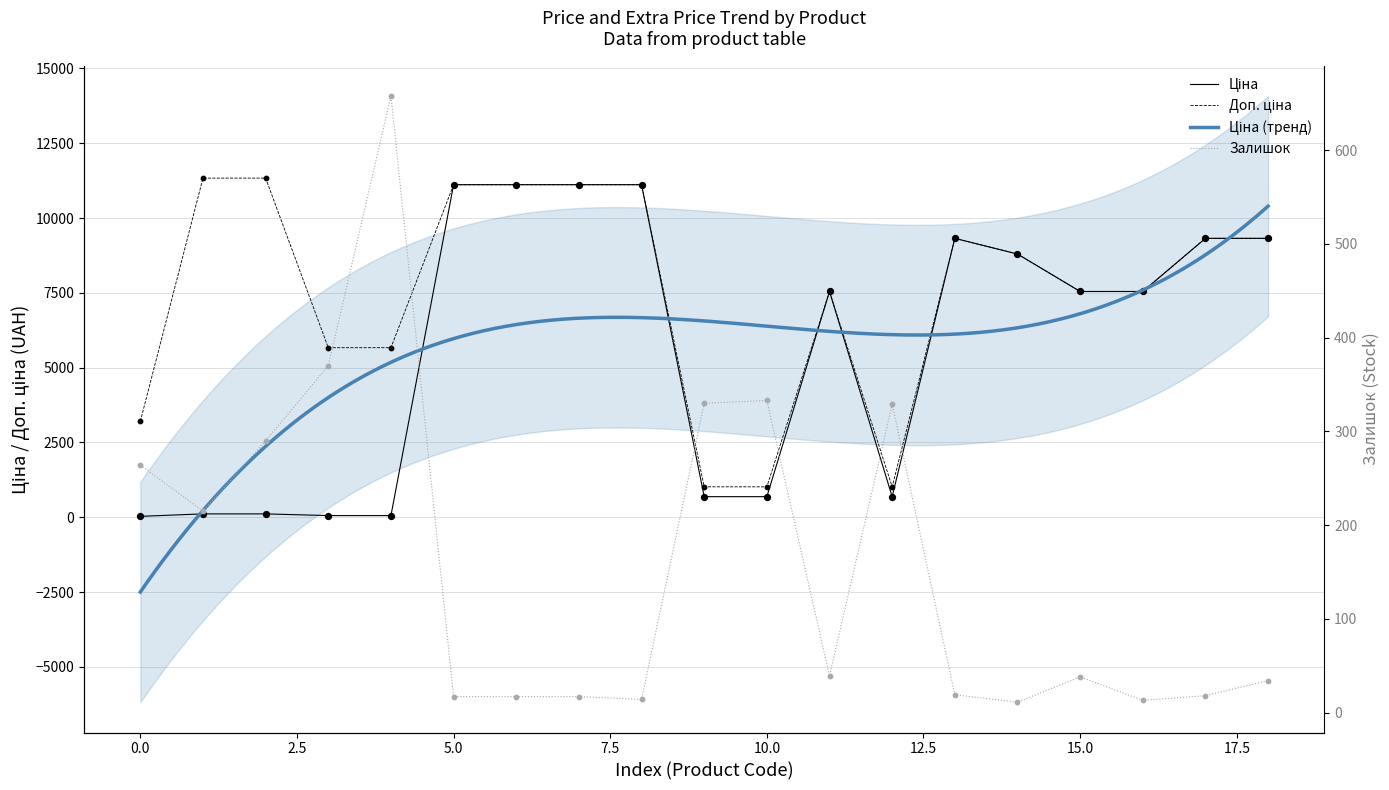

Which series reaches the maximum Y coordinate?

Доп. ціна